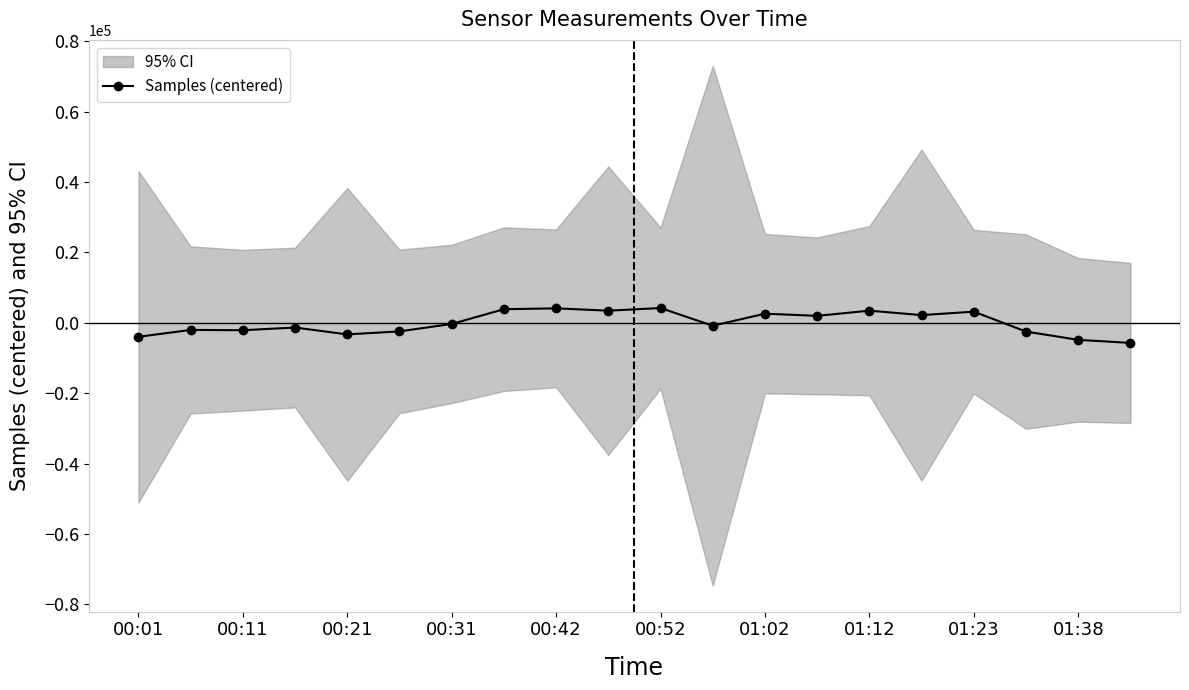

What is the value of the 10th point from the left?

3468.3